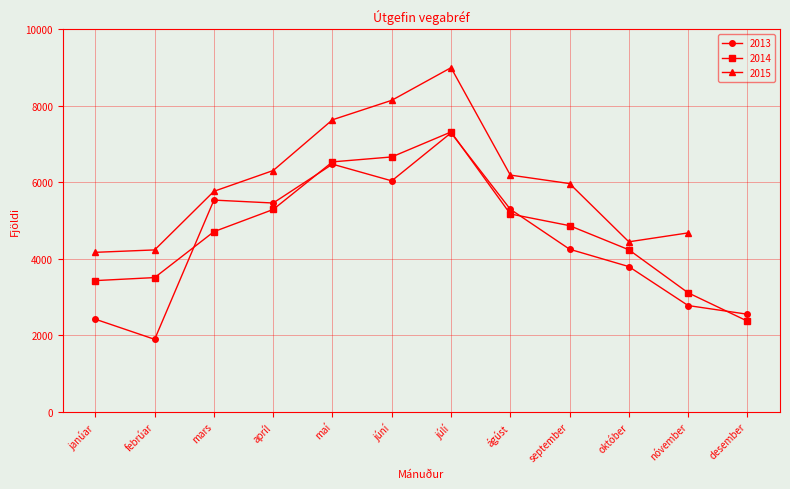

How many times do 2014 and 2013 cross each other?

5